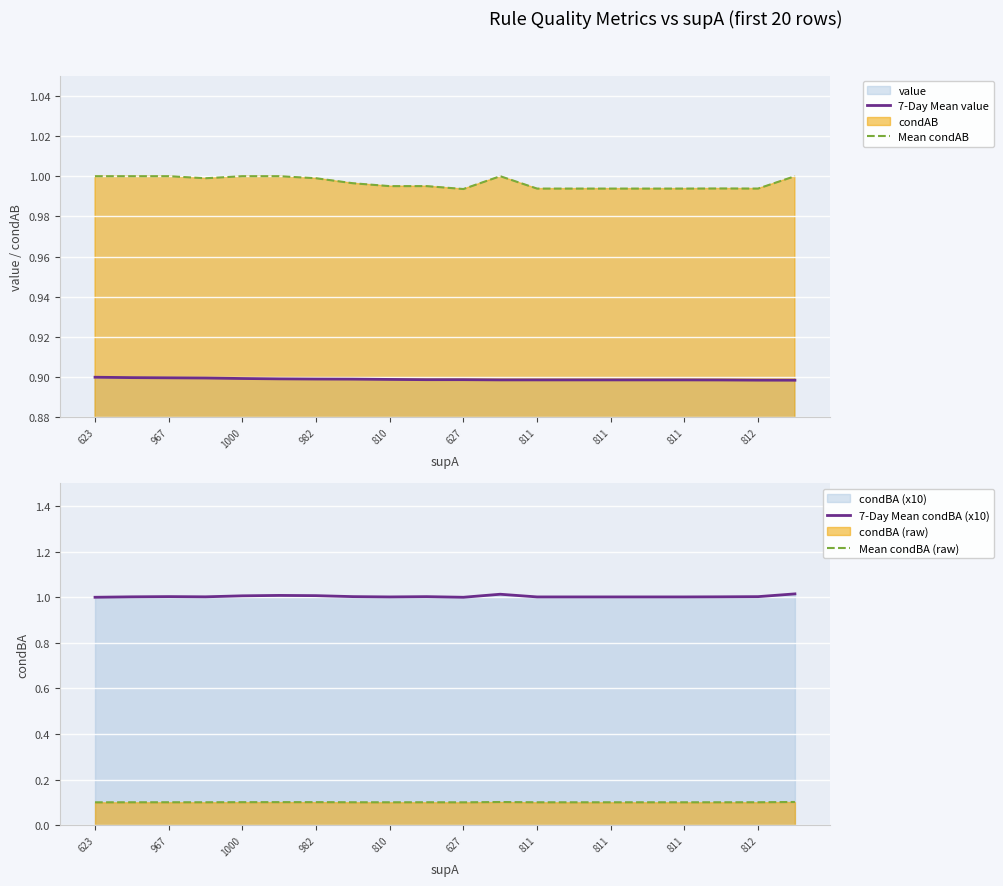

Which series has the largest range (max minus min)?

7-Day Mean condBA (x10)